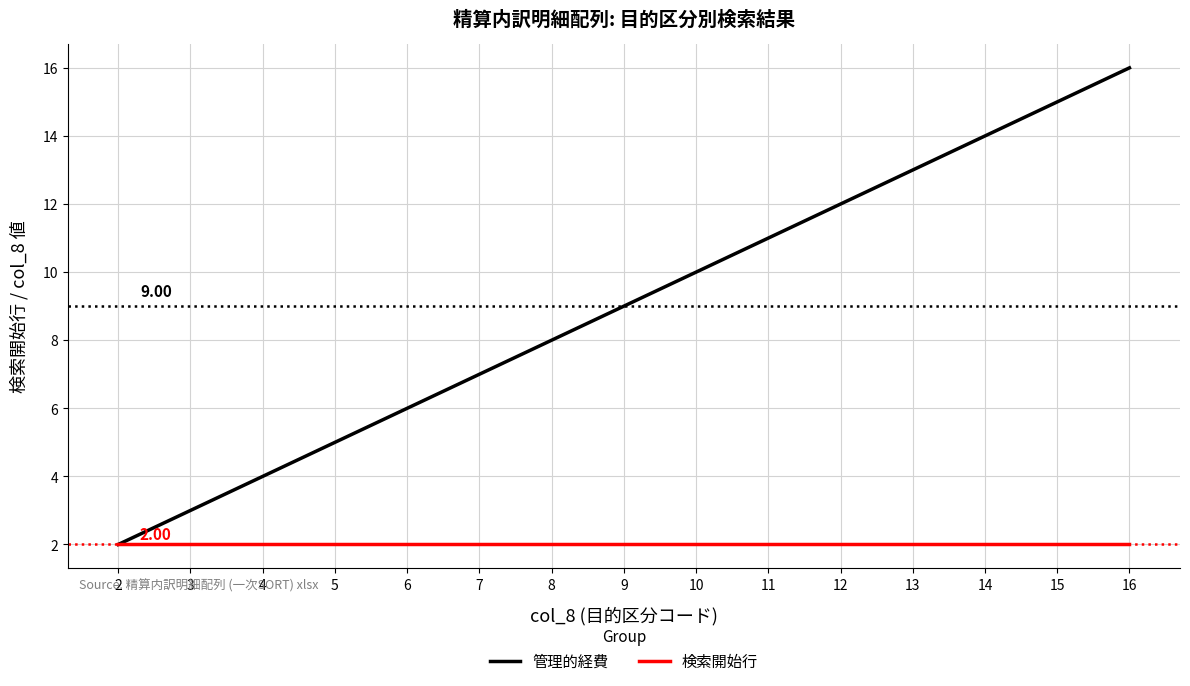

Is it true that 検索開始行 equals 3 at 16?

False